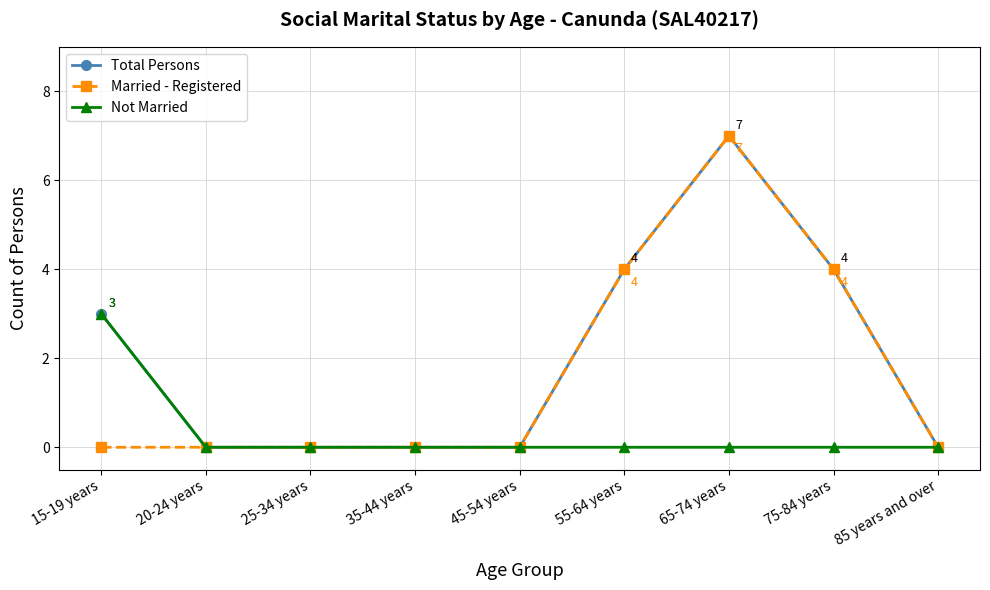

List the series in order of their overall mean, lowest first.

Not Married, Married - Registered, Total Persons